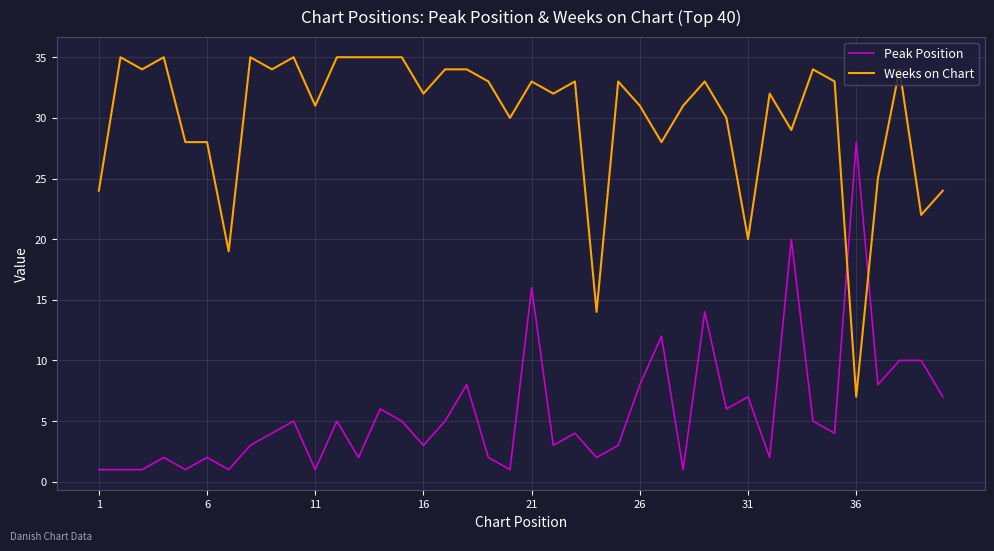

What is the minimum value for Peak Position?

1